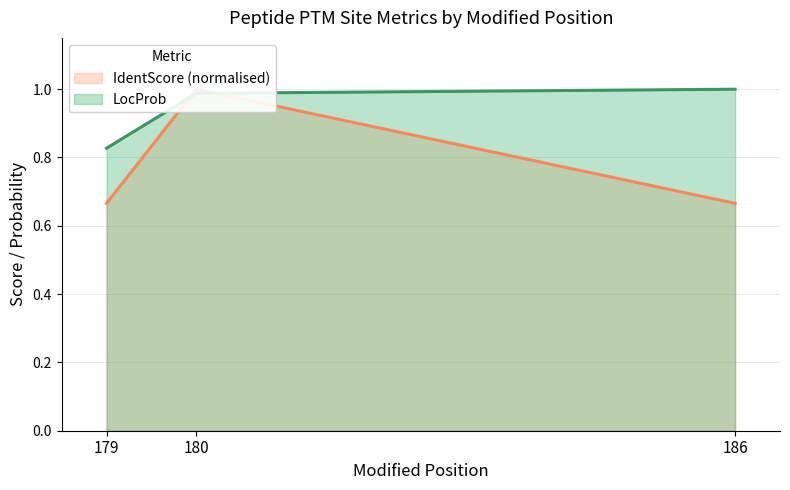

Which has a higher value, 180 or 186?

186